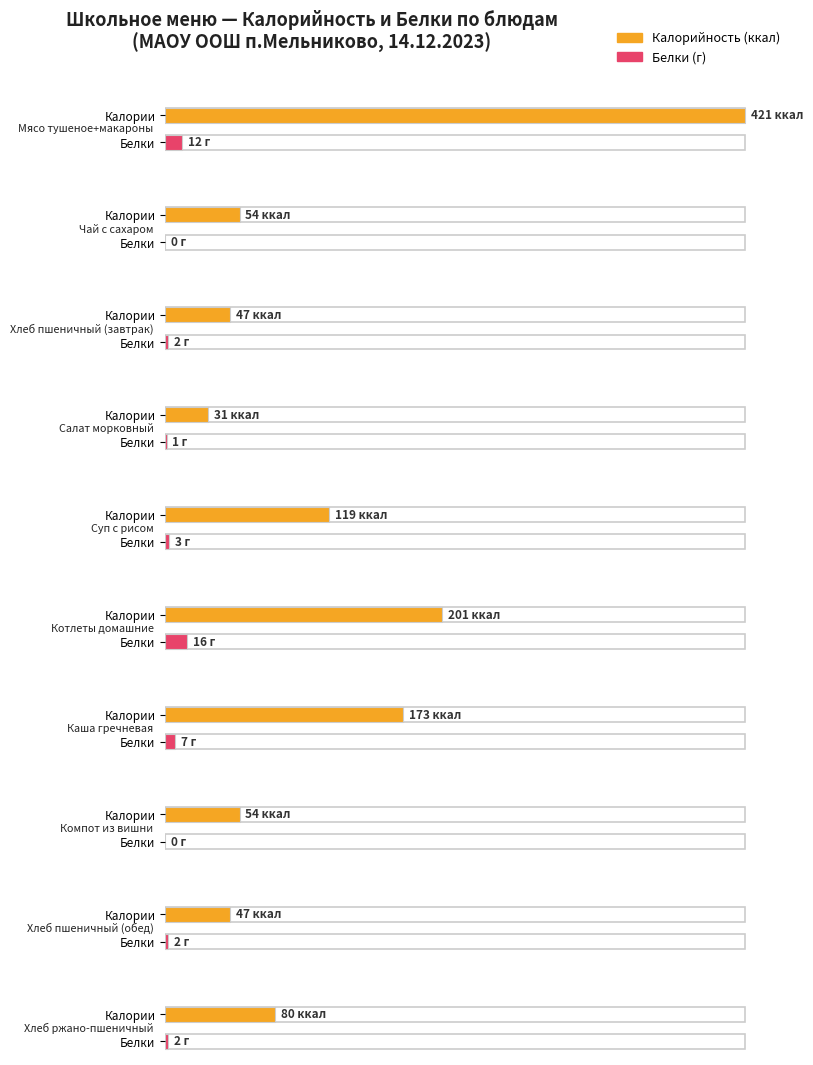

What position from the right is Салат морковный?

7